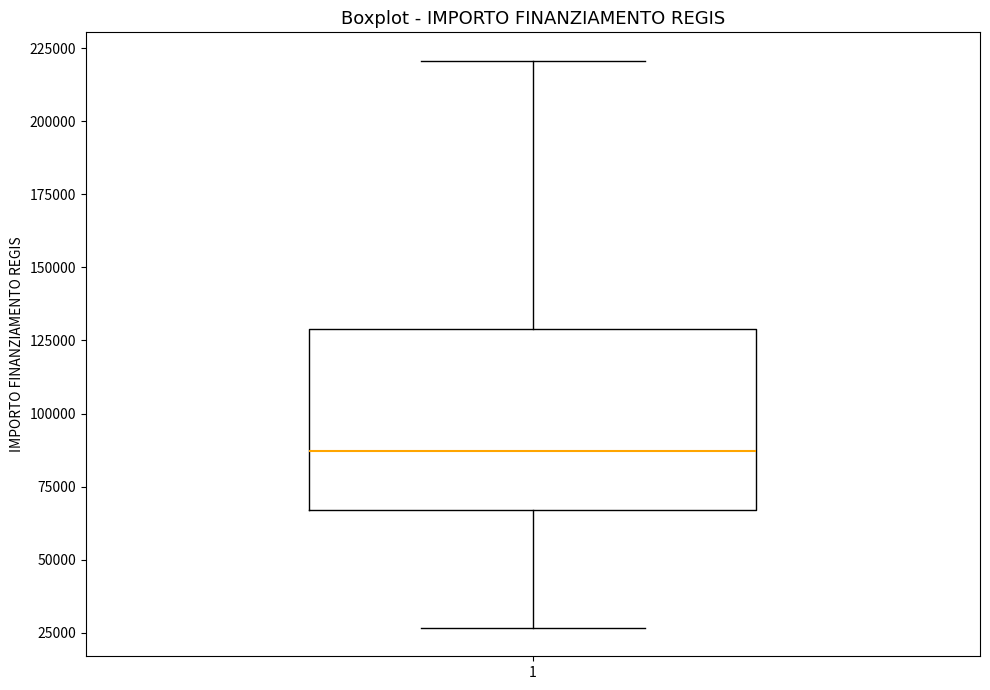

Where is the lower edge of the box at x = 1 on the y-axis? The values are not printed on the chart, so give them approximately, as read against the axis.

65000